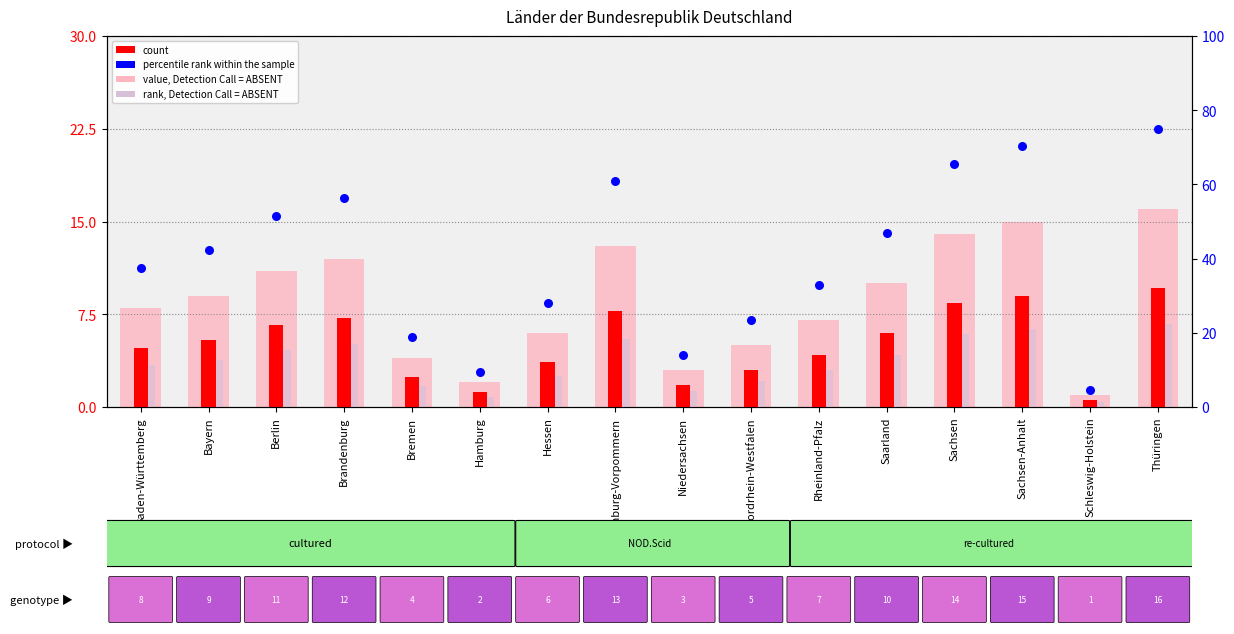

Is the value of percentile rank within the sample at Nordrhein-Westfalen greater than the value of count at Brandenburg?

No